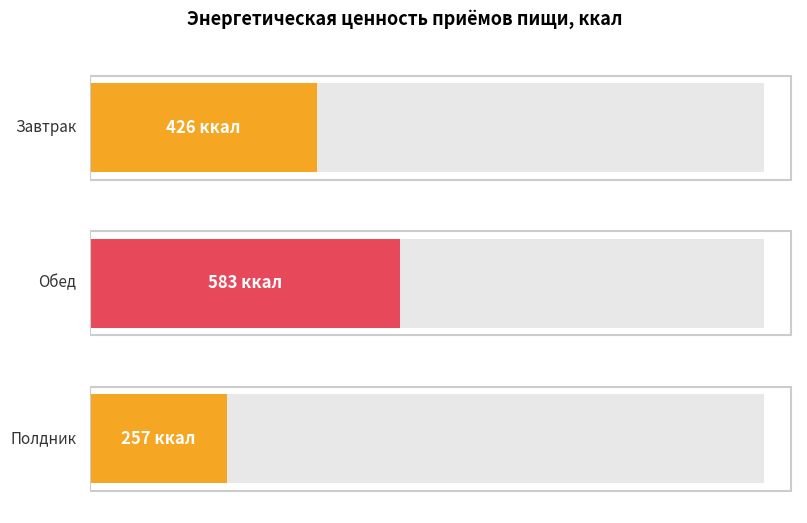

Approximately how many times larger is the value at Полдник compared to Завтрак?

0.6